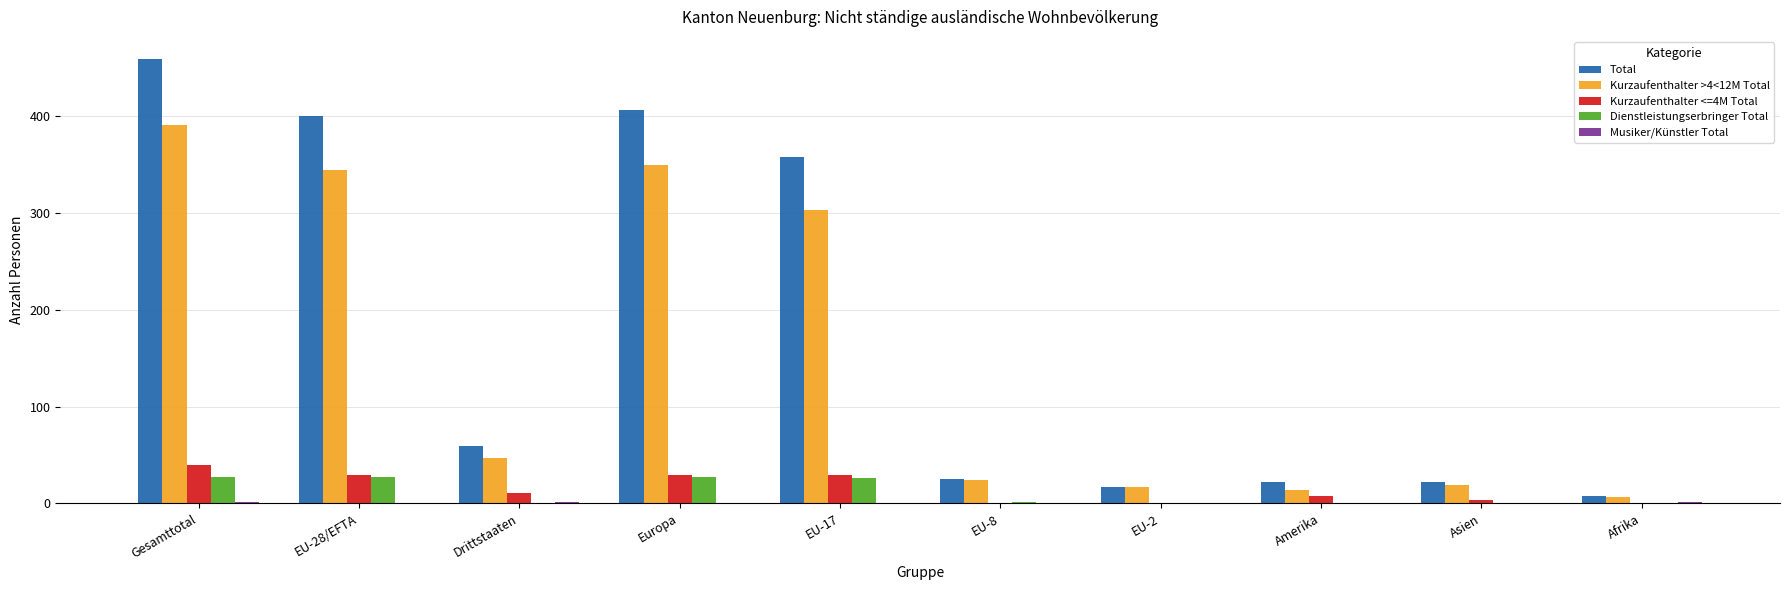

Between Gesamttotal and Afrika, which series saw the biggest shift?

Total